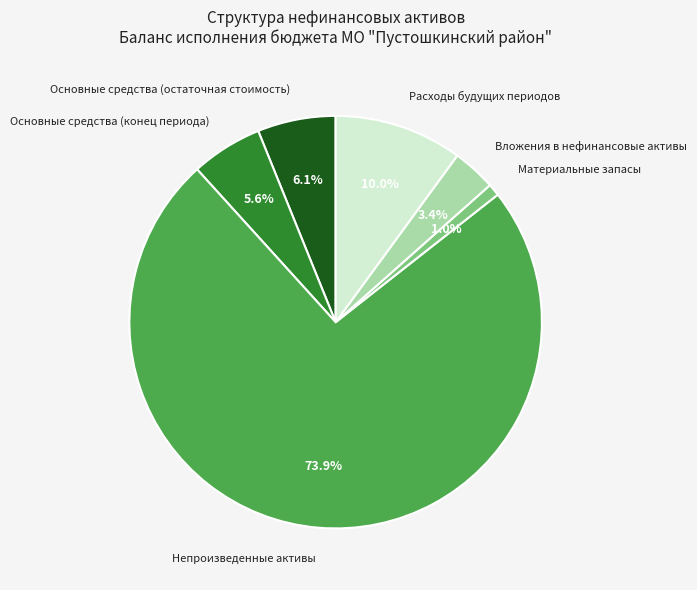

Which category has the biggest portion of the pie?

Непроизведенные активы